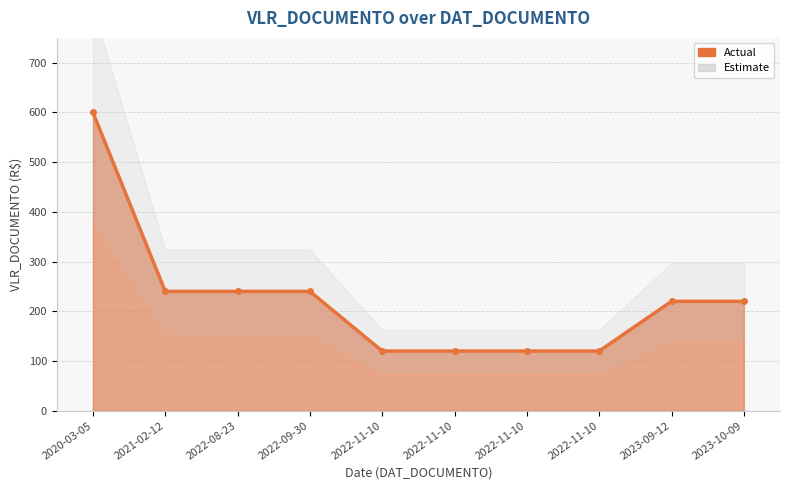

What is the label of the 8th point from the right?

2022-08-23